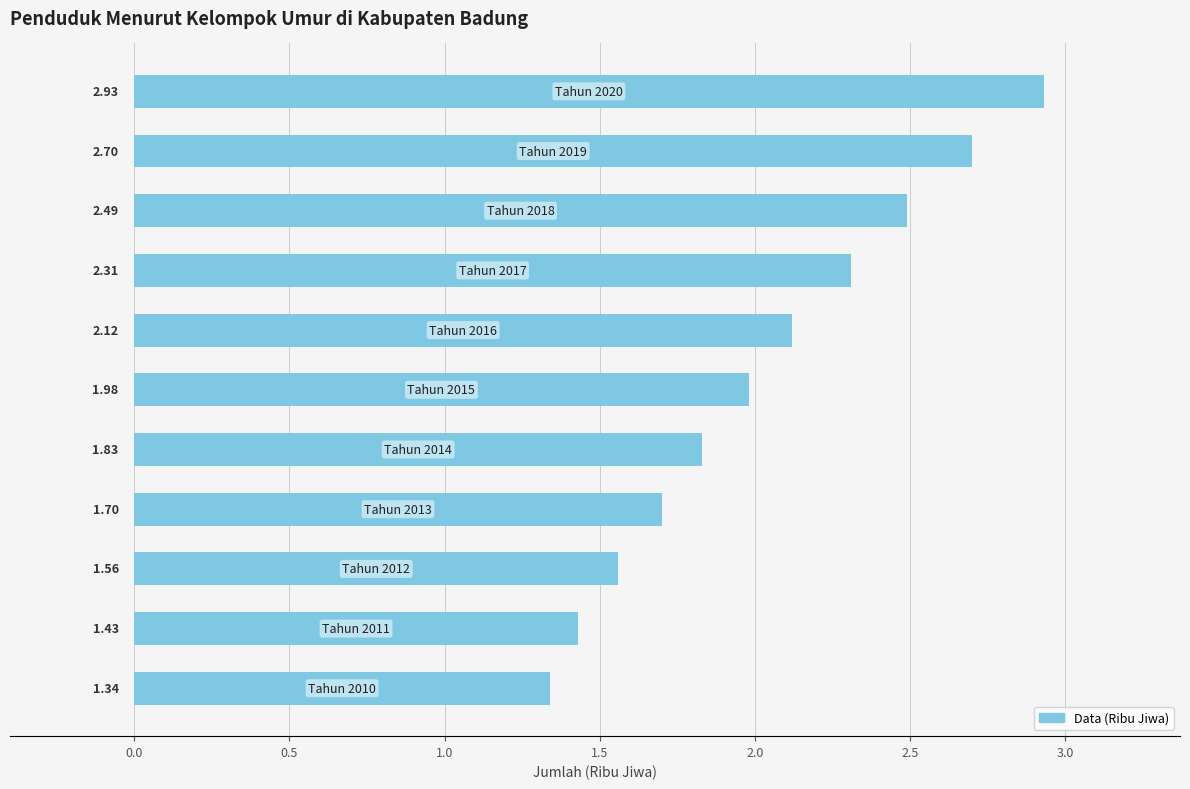

What is the sum of all values?

22.4